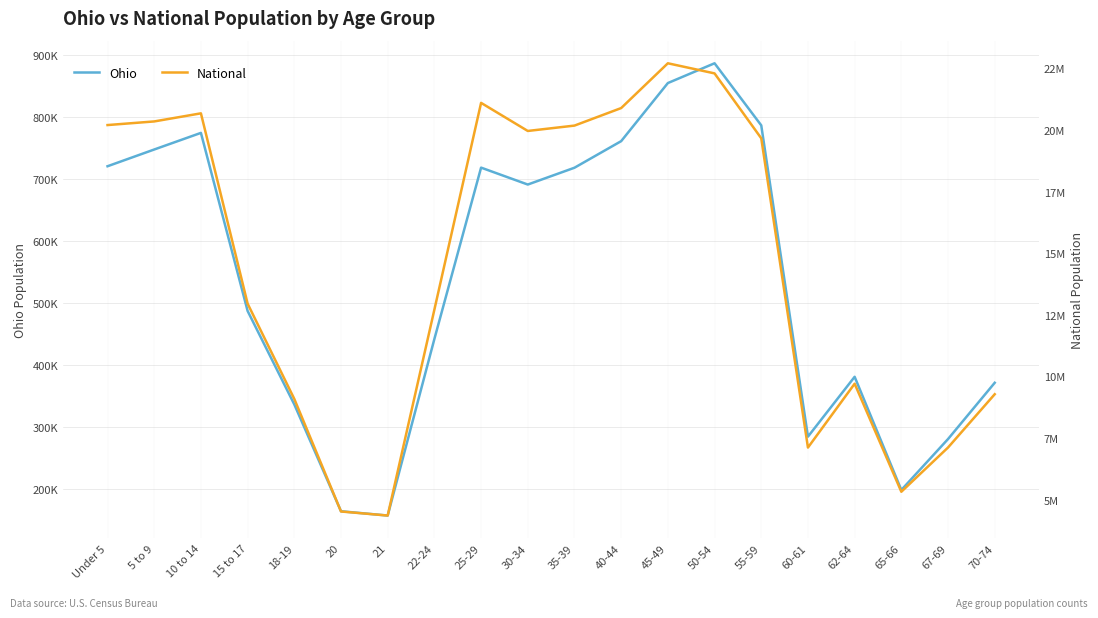

True or false: Ohio and National intersect in this chart.

False